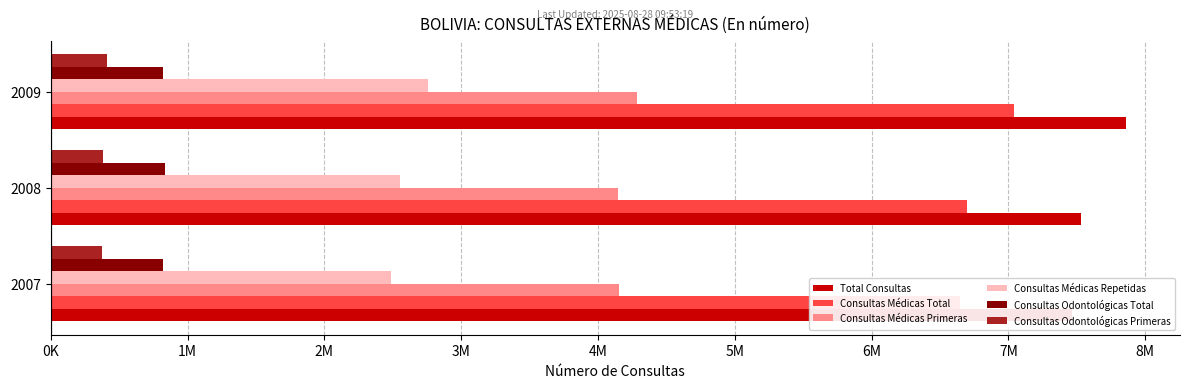

Which has a higher value, 2008 or 2009?

2009